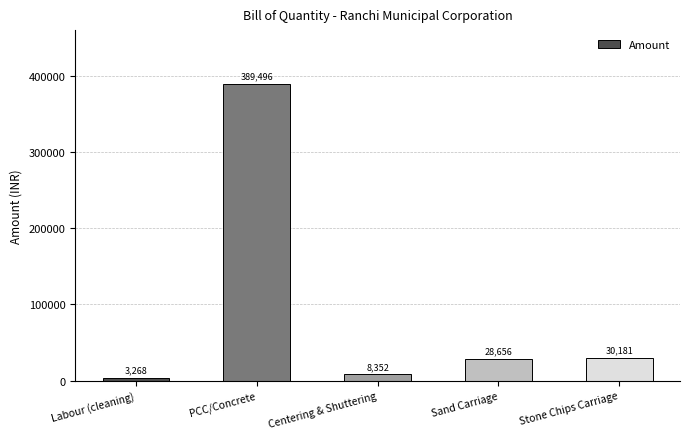

Rank the categories by value from highest to lowest.

PCC/Concrete, Stone Chips Carriage, Sand Carriage, Centering & Shuttering, Labour (cleaning)